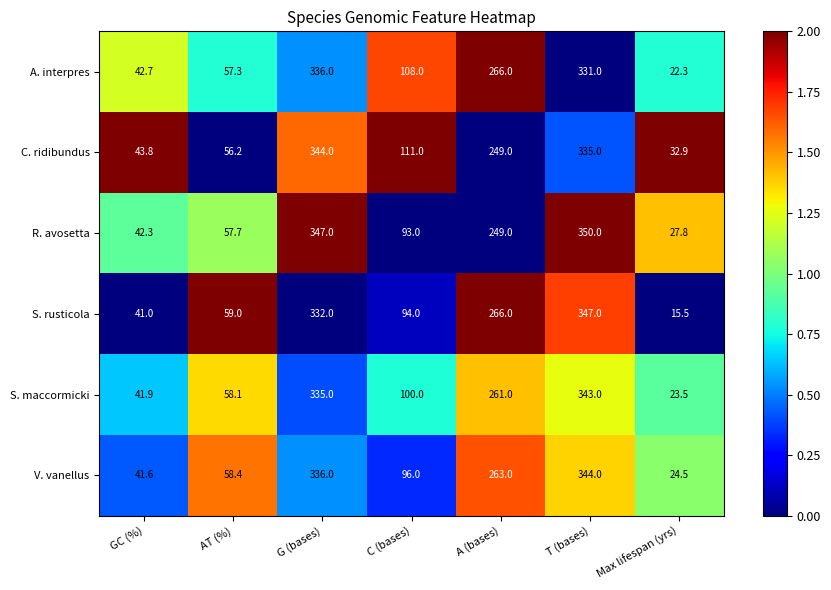

Which series has the largest total across all categories?

C. ridibundus